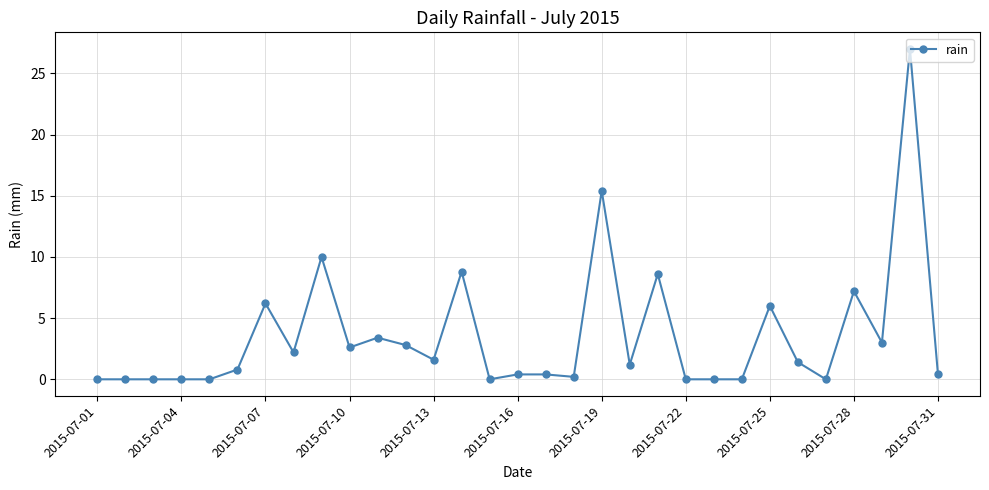

What is the maximum value shown in the chart?

27.0